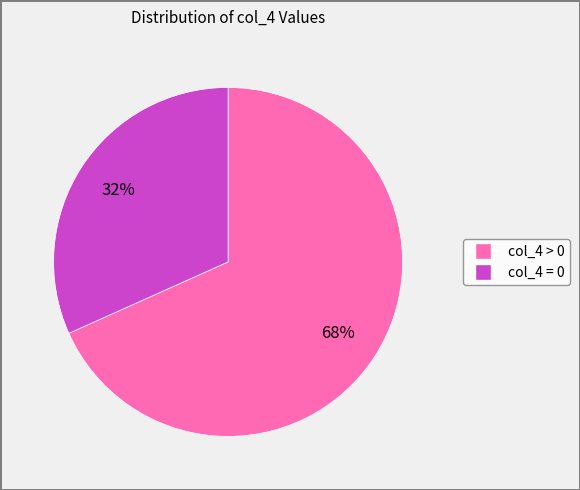

Does any single category account for the majority?

Yes